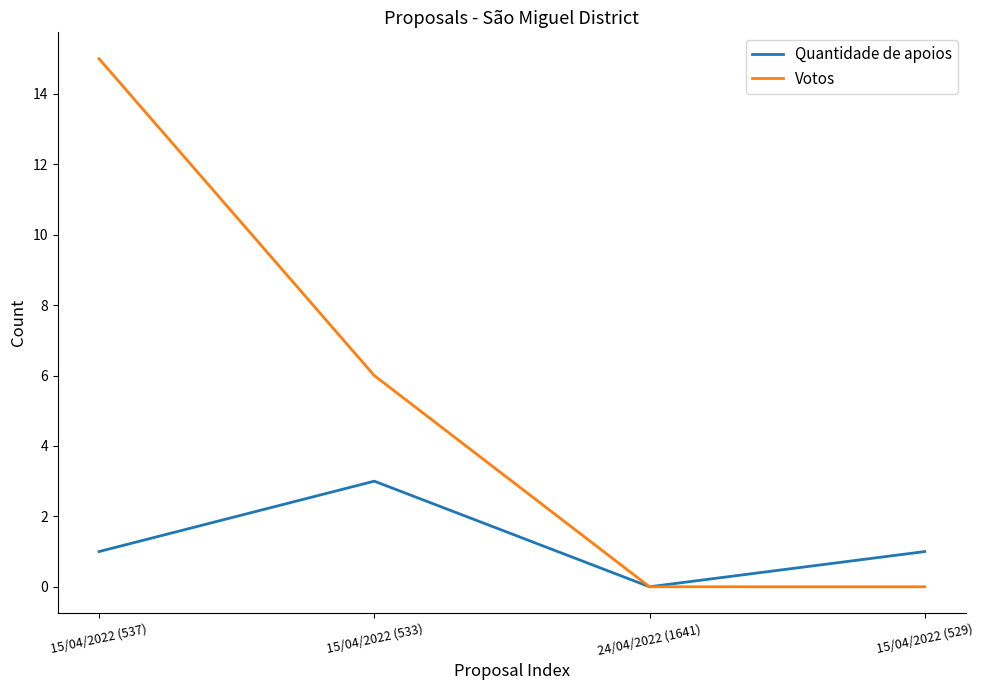

True or false: Votos has a value of -9 at 15/04/2022 (529).

False